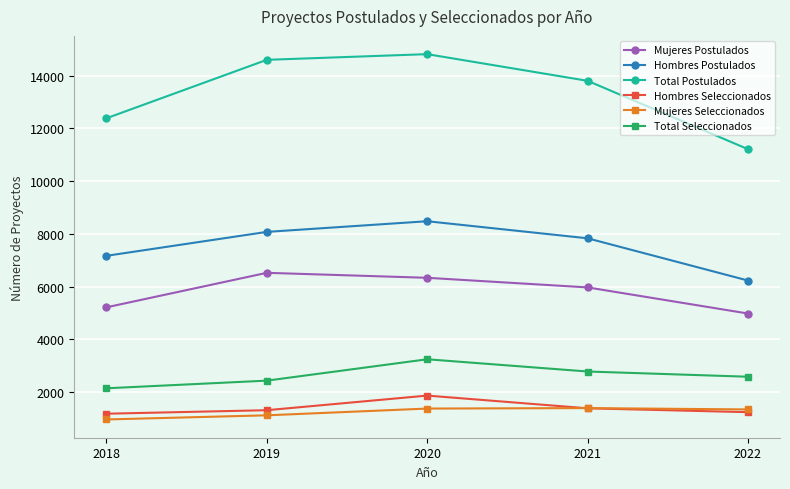

True or false: Total Seleccionados and Total Postulados cross at least once.

False